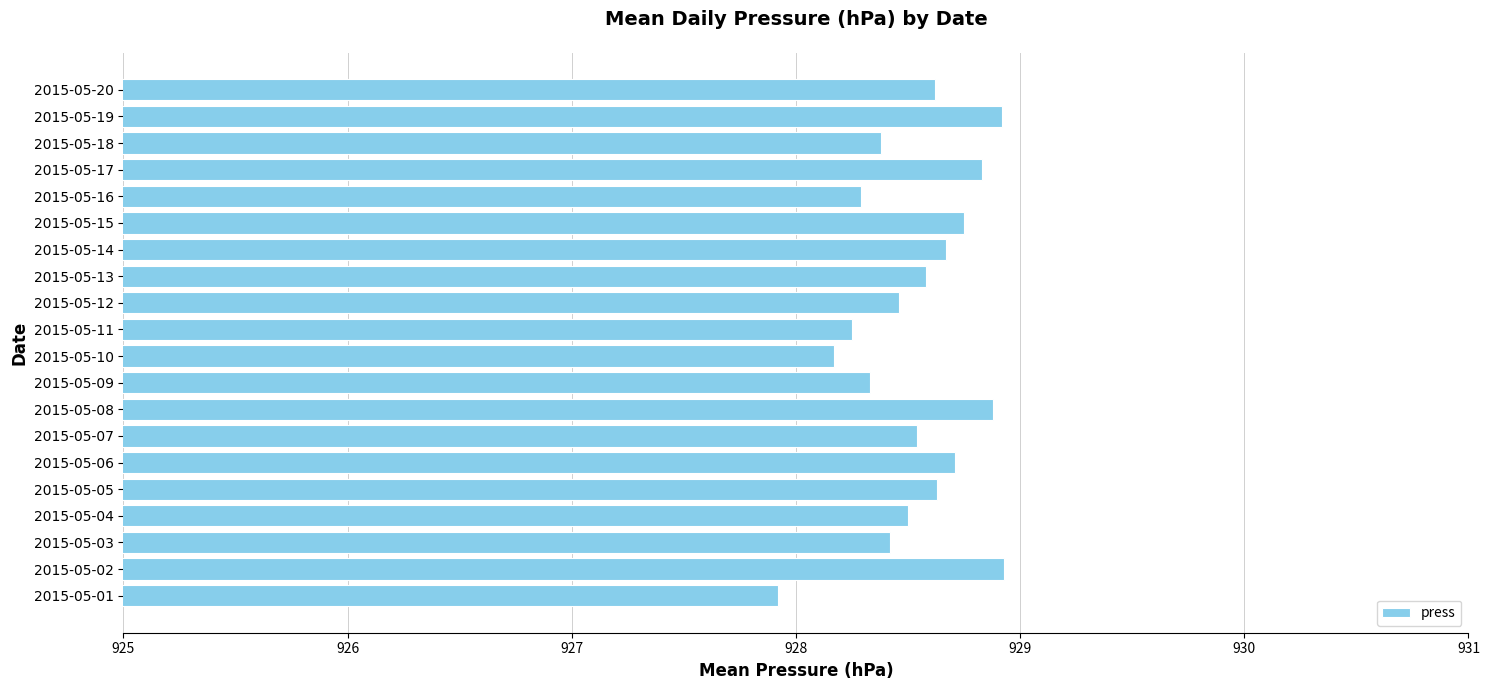

How many values are below 928?

1